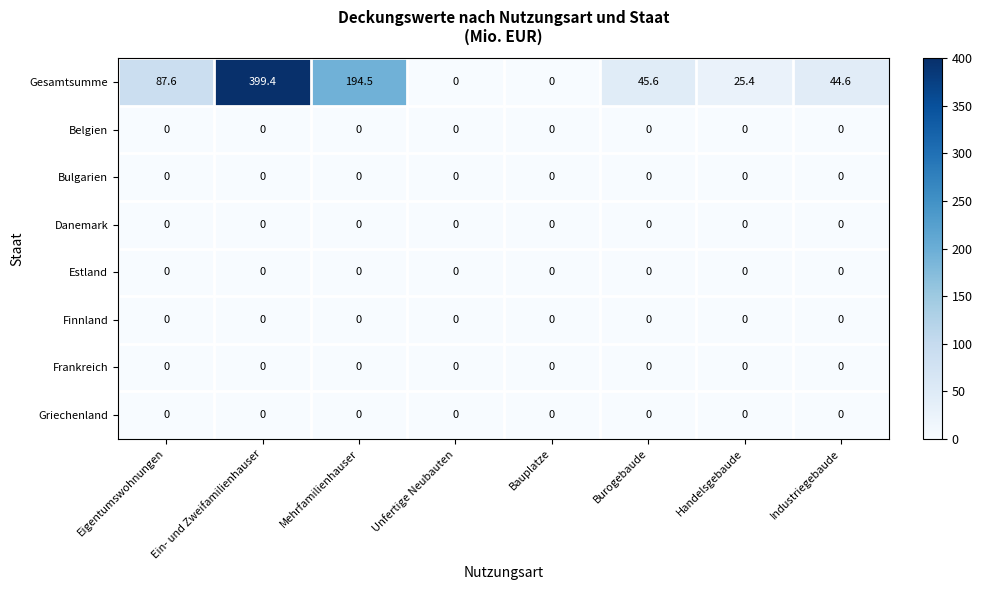

Which series changed the most between Ein- und Zweifamilienhauser and Handelsgebaude?

Gesamtsumme